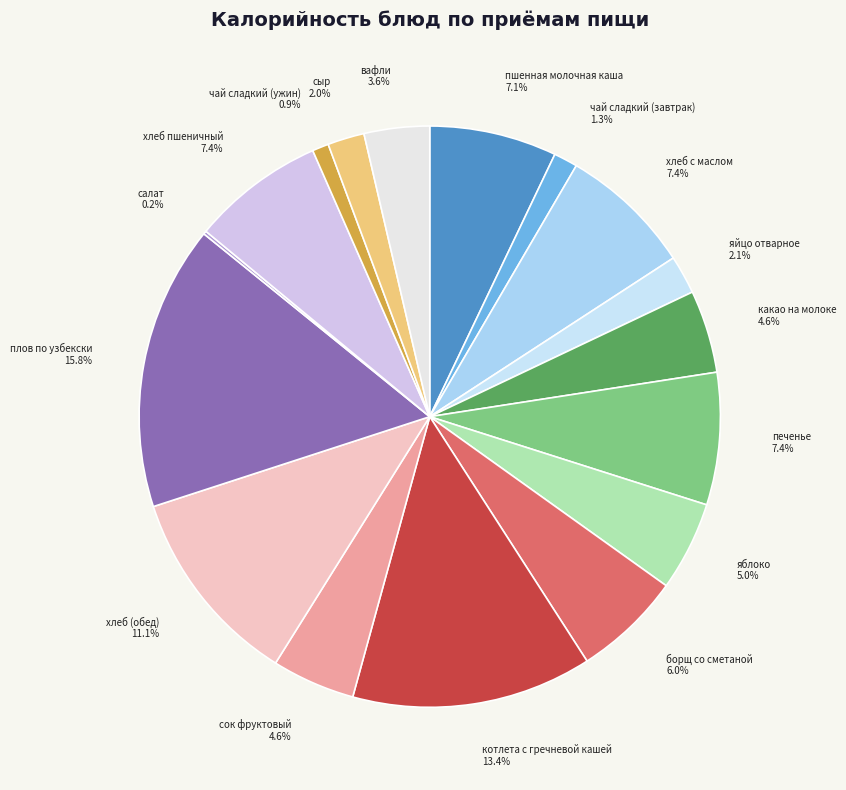

What percentage is the борщ со сметаной slice, to the nearest percent?

6%